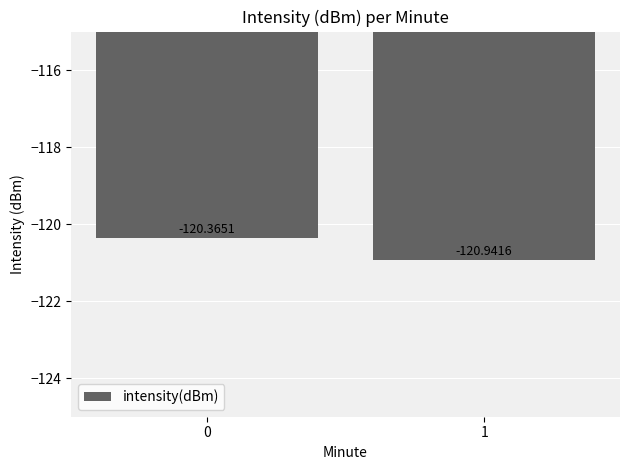

What is the difference between the maximum and minimum values?

0.6